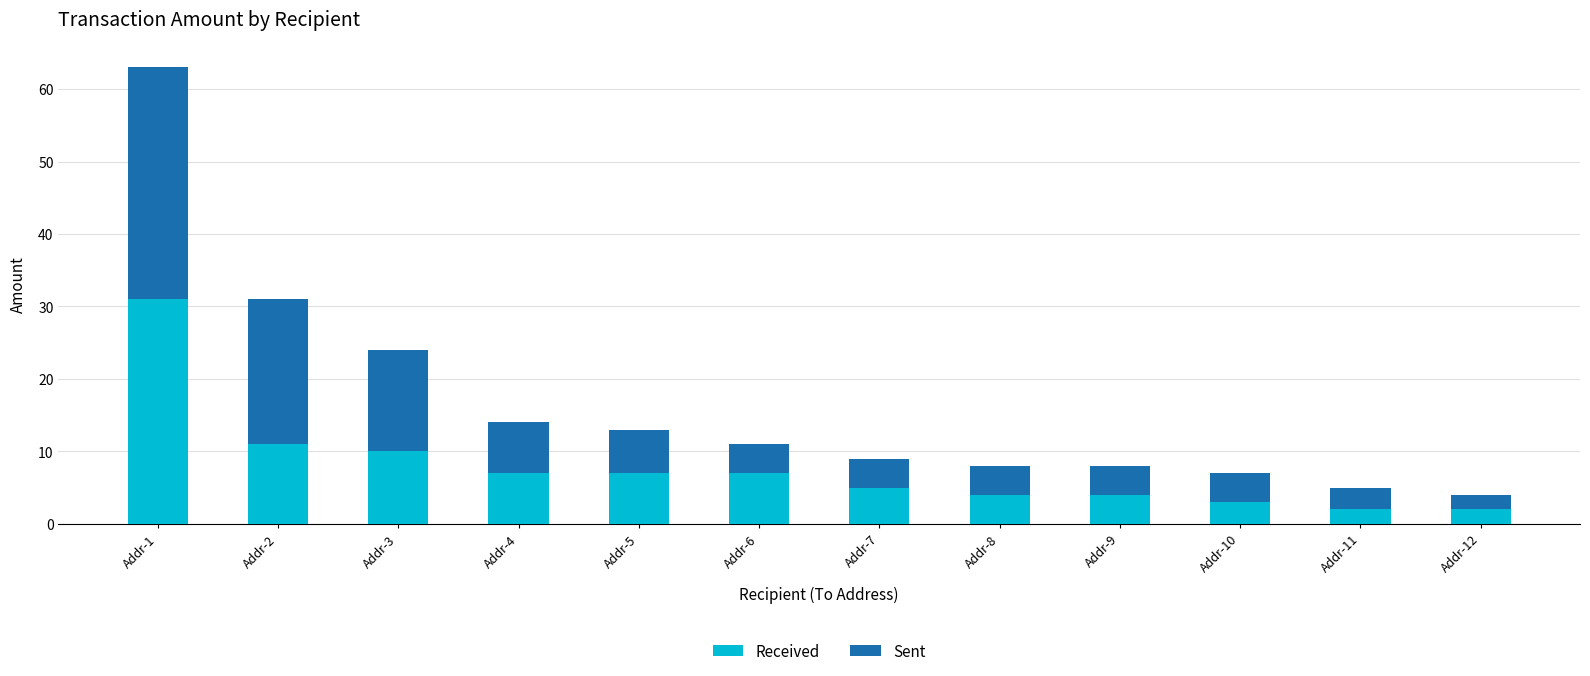

The Received series shows 11 at Addr-2. True or false?

True